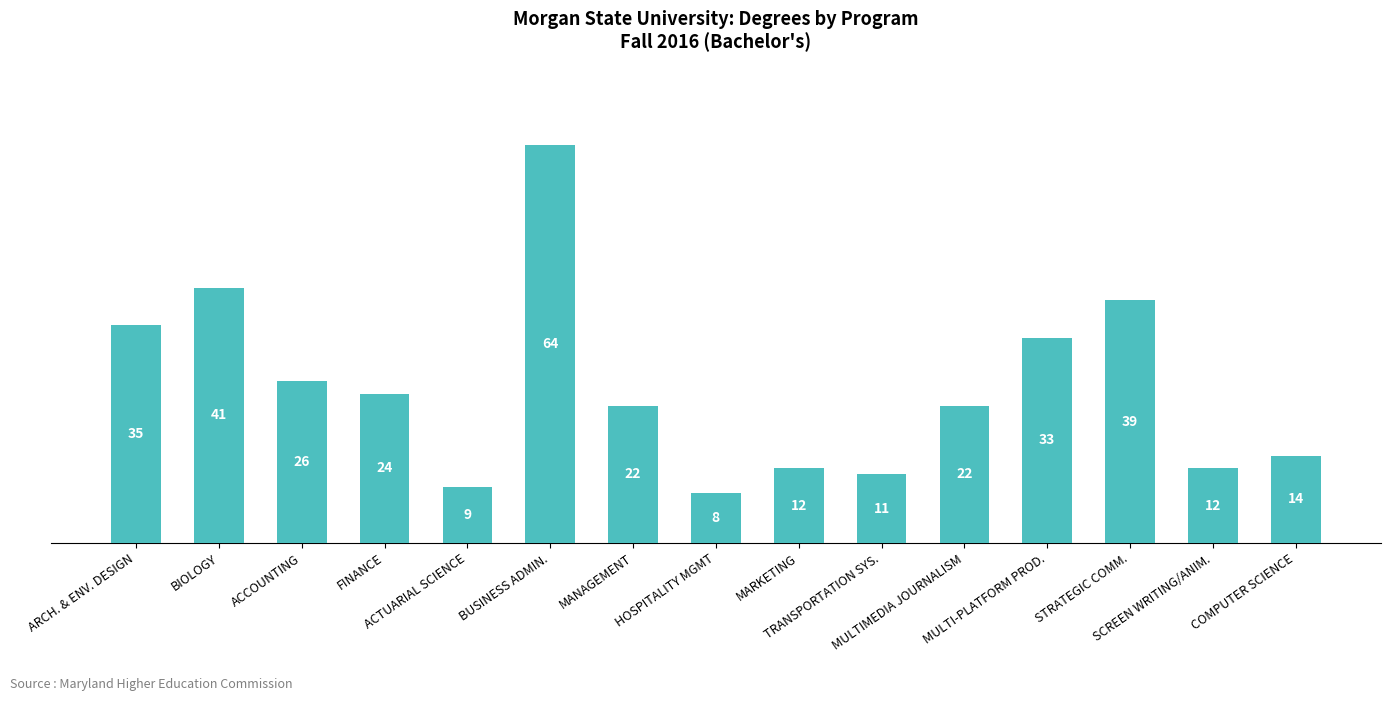

Between STRATEGIC COMM. and FINANCE, which is larger?

STRATEGIC COMM.